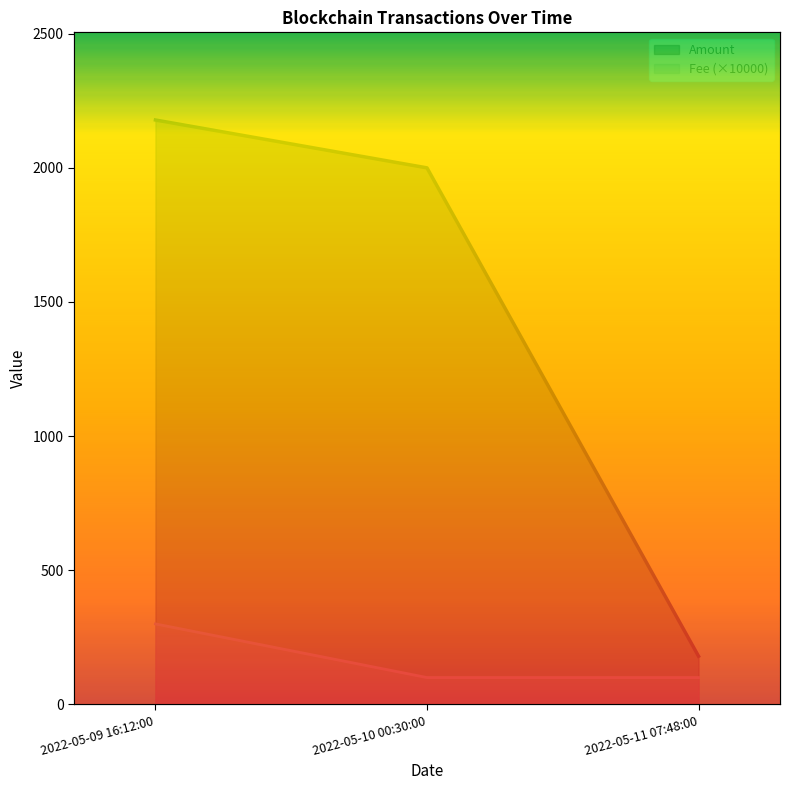

Which series has the widest spread of values?

Amount